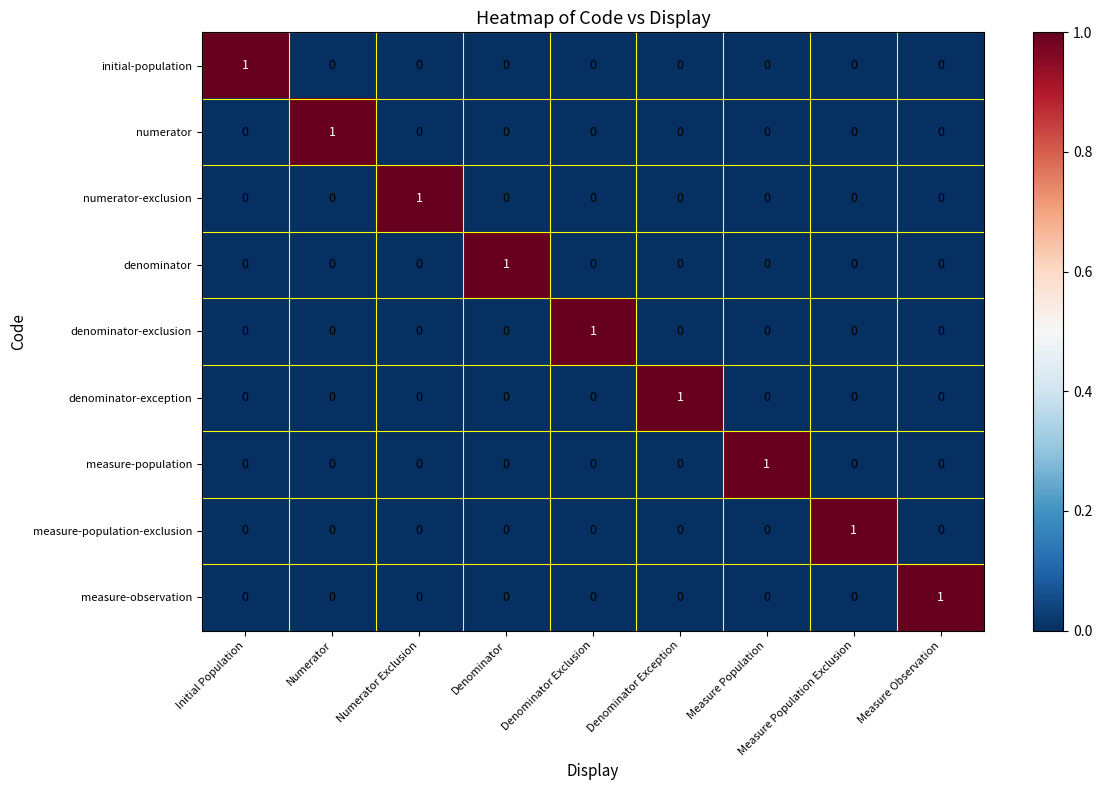

How many distinct data groups are displayed?

9